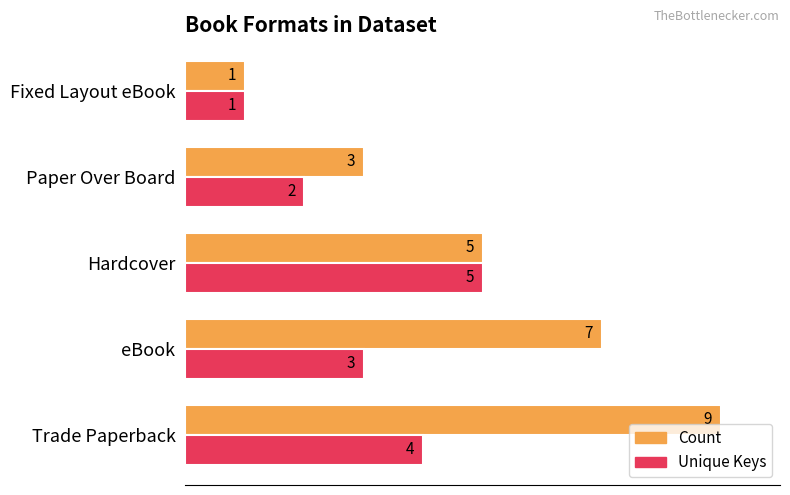

List the labels in order of Unique Keys value, largest first.

Hardcover, Trade Paperback, eBook, Paper Over Board, Fixed Layout eBook